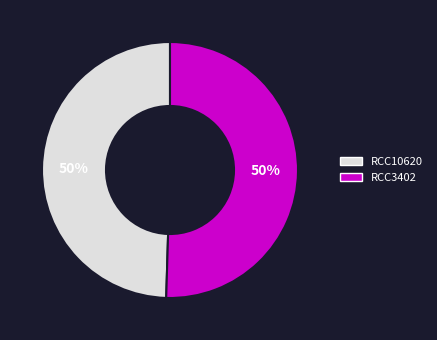

Approximately how many times larger is the value at RCC3402 compared to RCC10620?

1.0